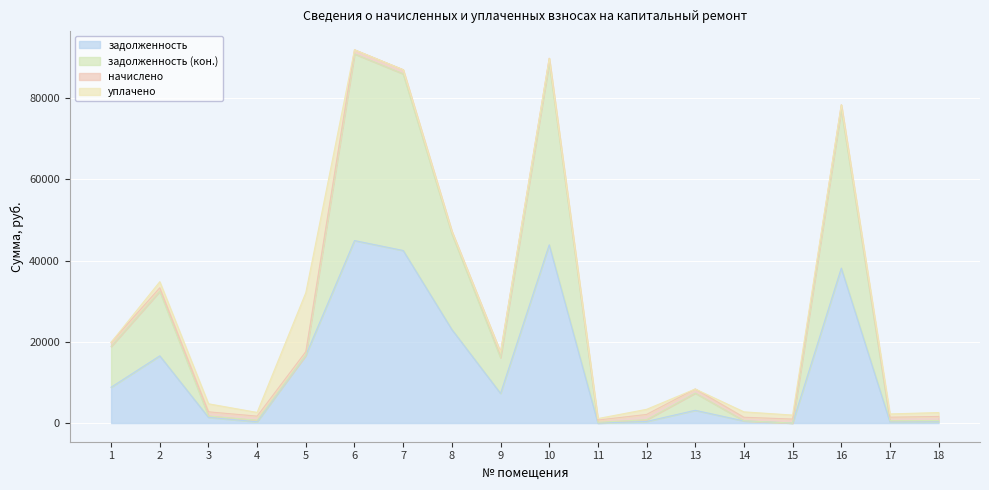

At which category does задолженность reach its first local valley?

4